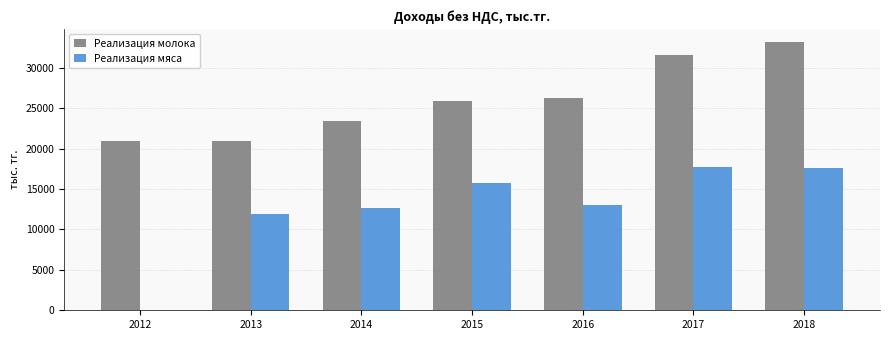

Which series changed the most between 2013 and 2016?

Реализация молока